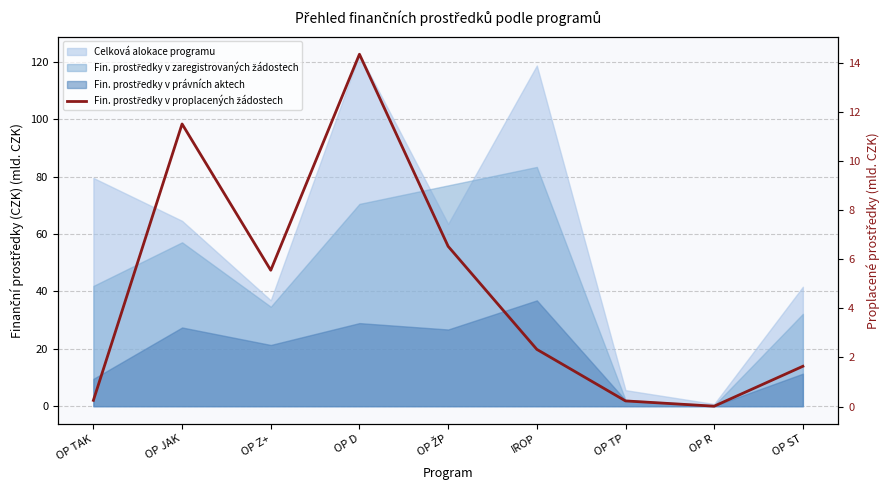

Where does the data first go above 2?

OP JAK